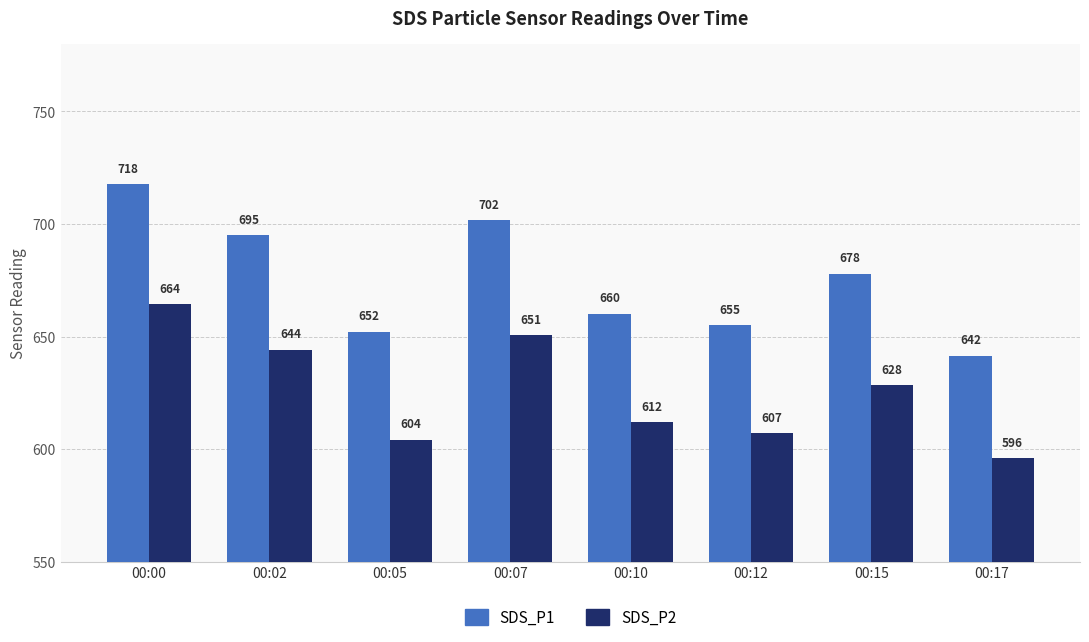

Rank the categories by SDS_P1 value from lowest to highest.

00:17, 00:05, 00:12, 00:10, 00:15, 00:02, 00:07, 00:00